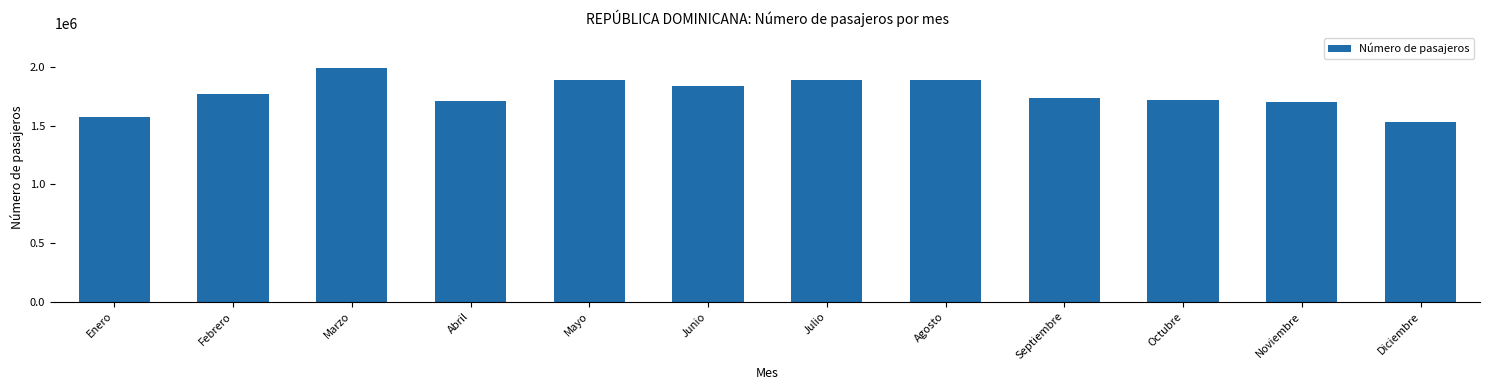

True or false: the data shows 1580065 at Enero.

True